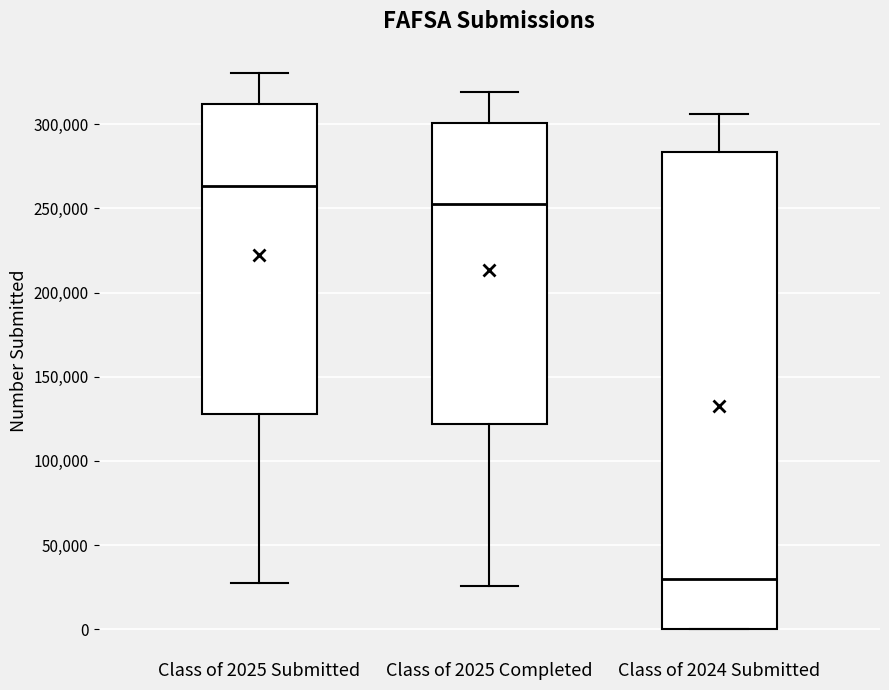

Which box's median line is the lowest?

Class of 2024 Submitted